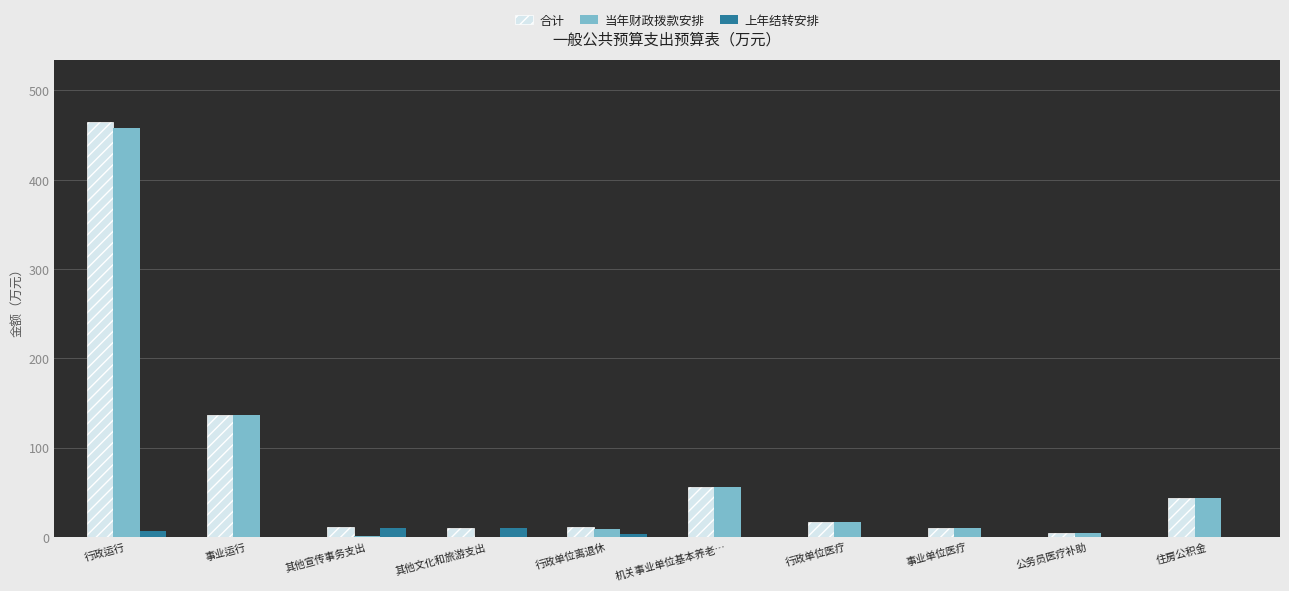

The value of 上年结转安排 at 行政运行 is 6.8. True or false?

True